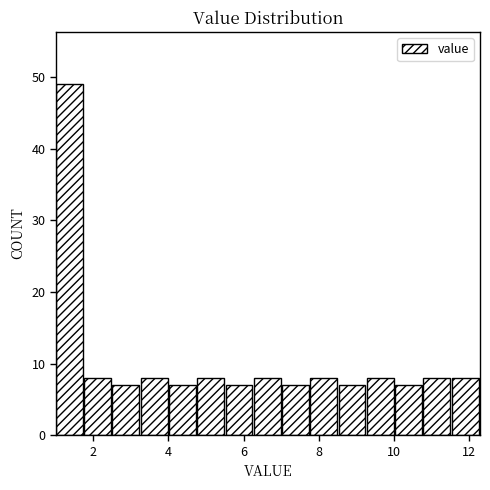

Around what value on the x-axis is the tallest bar? Give the approximate position of its centre, as read against the axis.

1.4